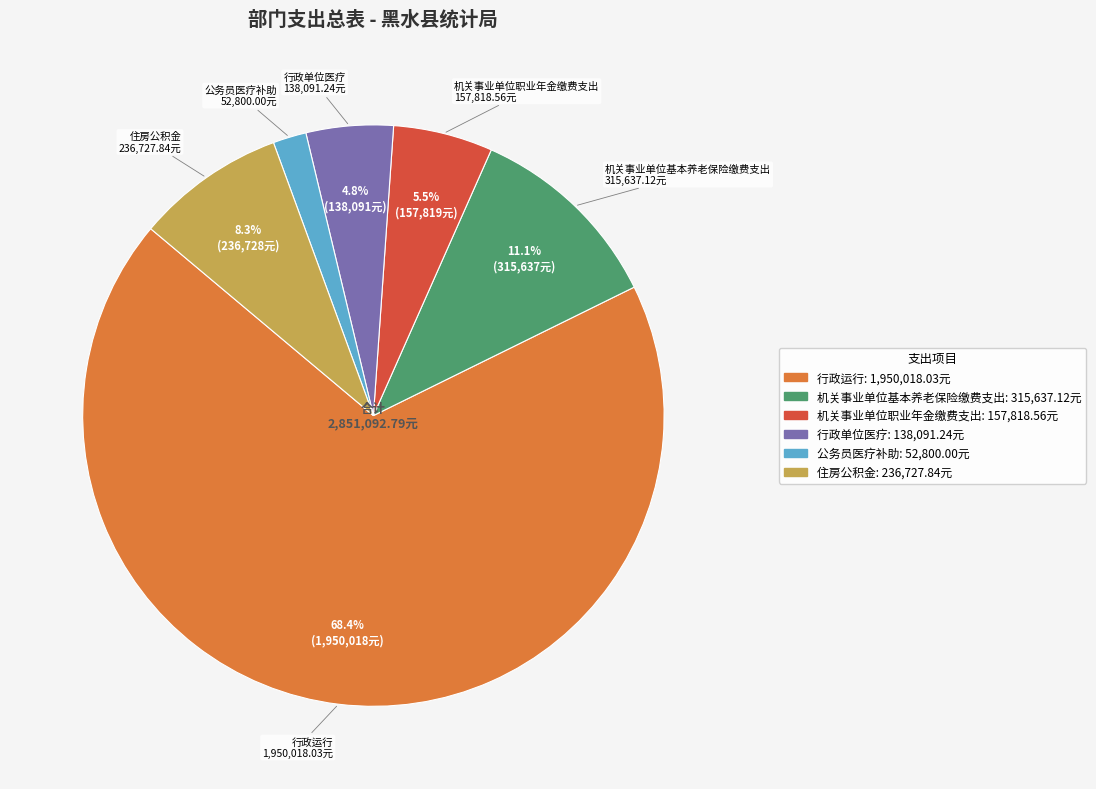

Is 行政运行 the majority of the pie?

Yes